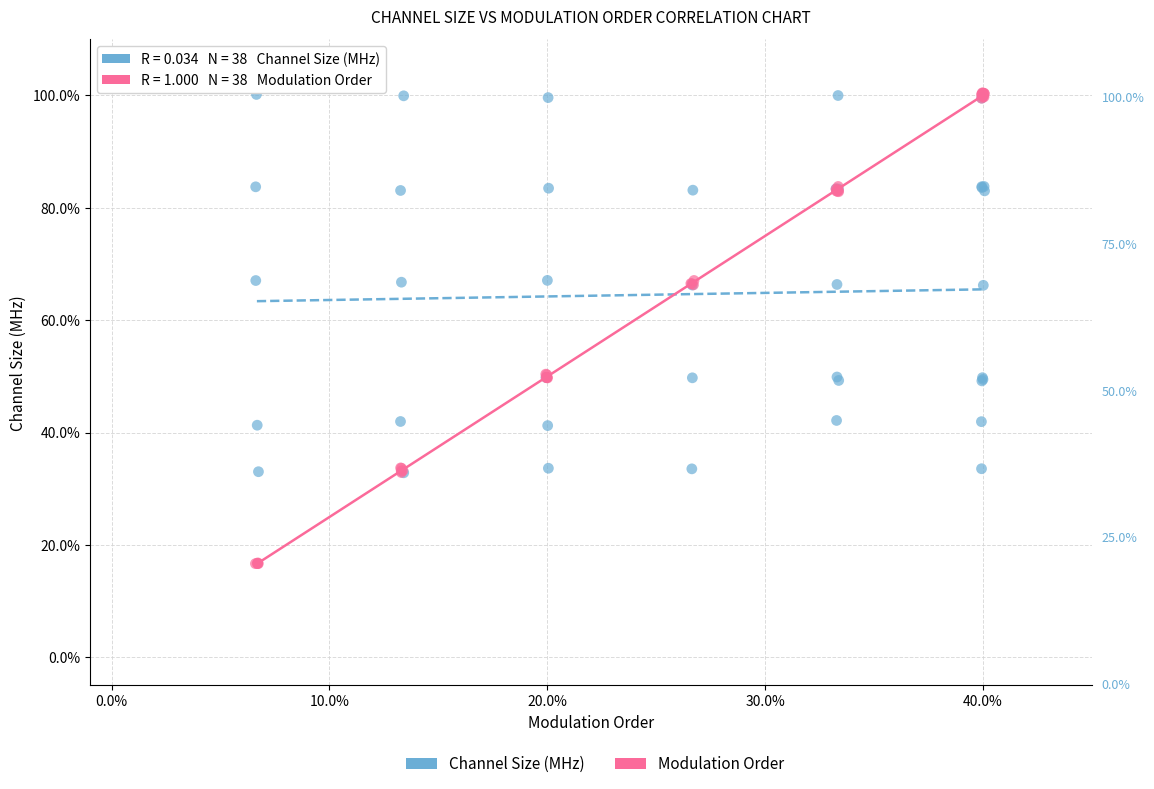

Which series has the widest spread of Y values?

Modulation Order